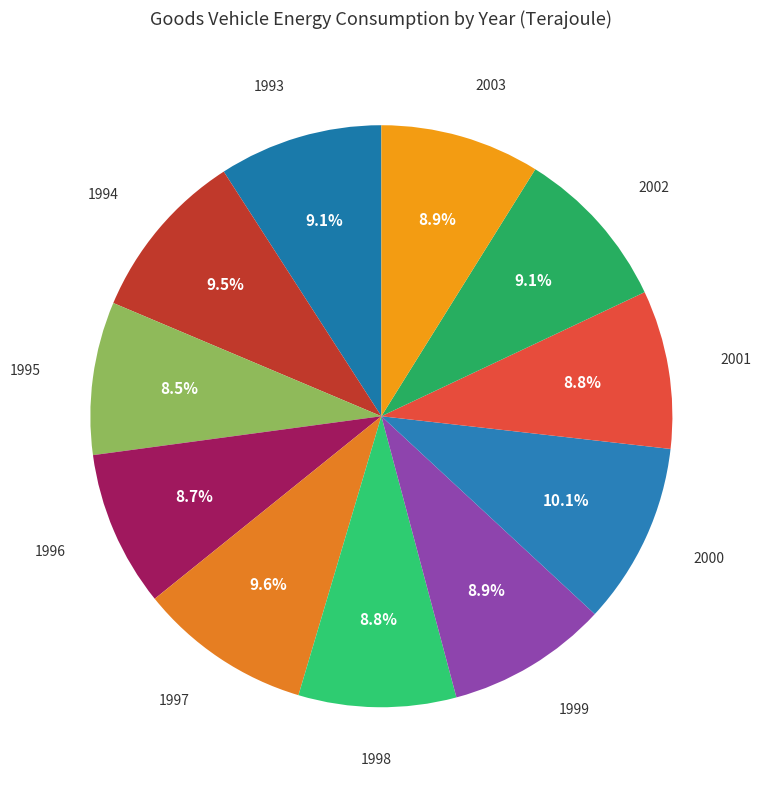

How many segments does this pie chart have?

11